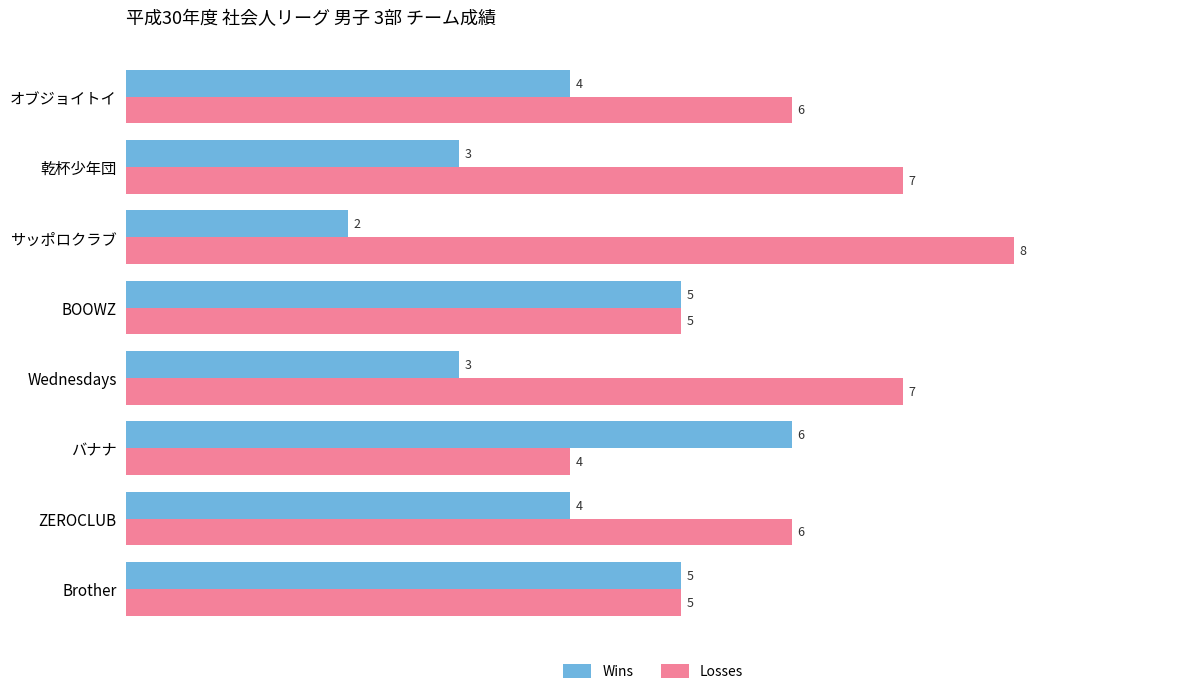

List the series in order of their peak value, lowest first.

Wins, Losses